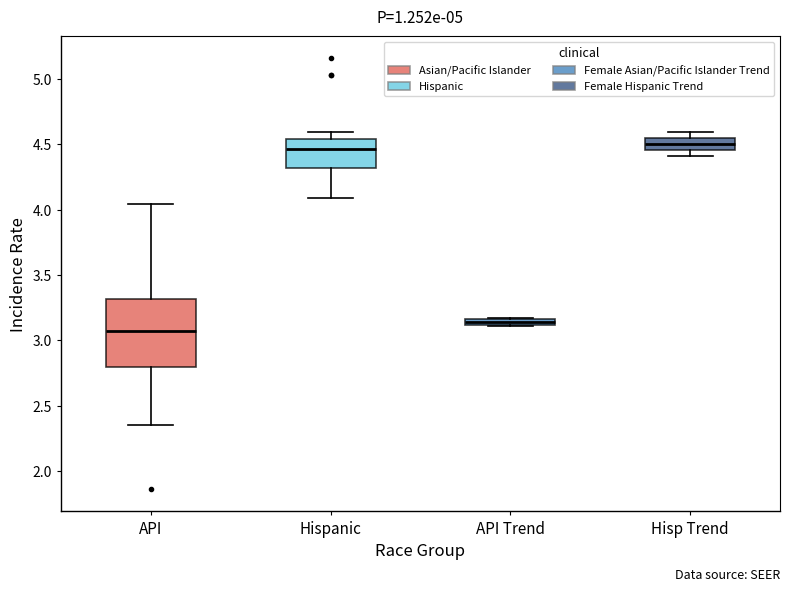

Where is the upper edge of the box for Hisp Trend on the y-axis? The values are not printed on the chart, so give them approximately, as read against the axis.

4.55